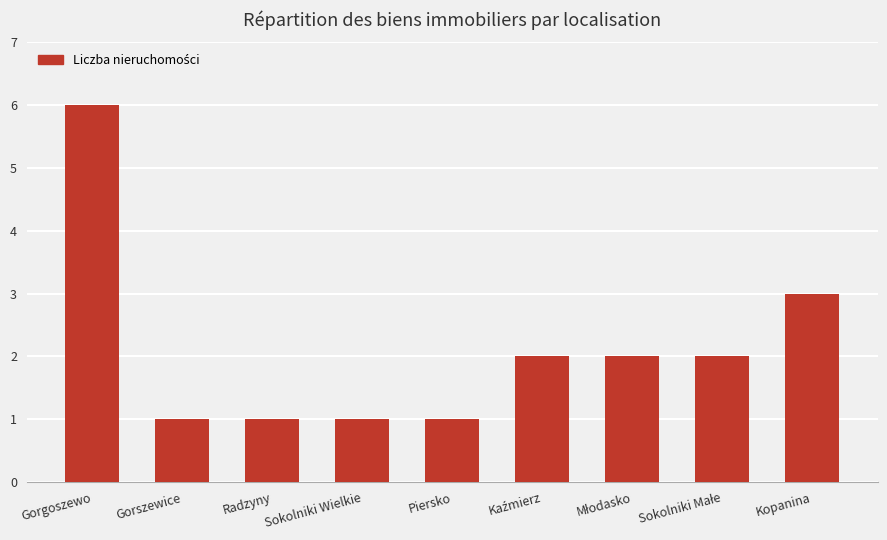

What is the change in value from Piersko to Kopanina?

+2